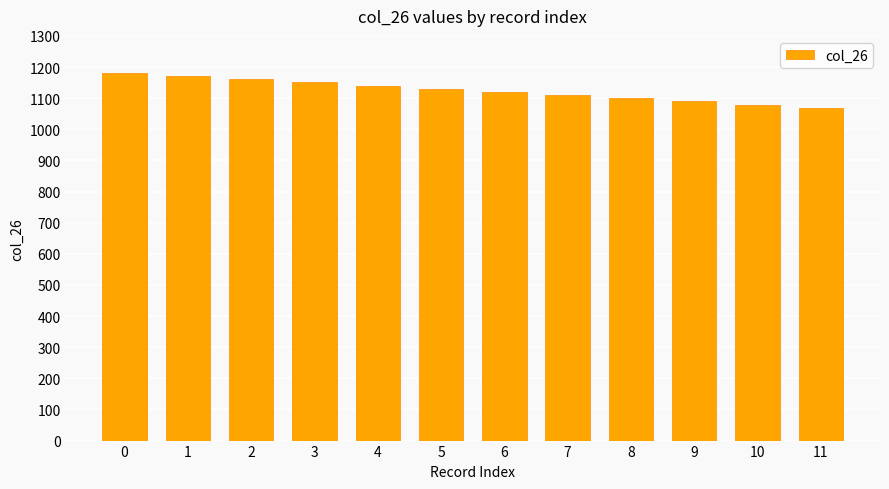

What is the smallest value displayed?

1069.2